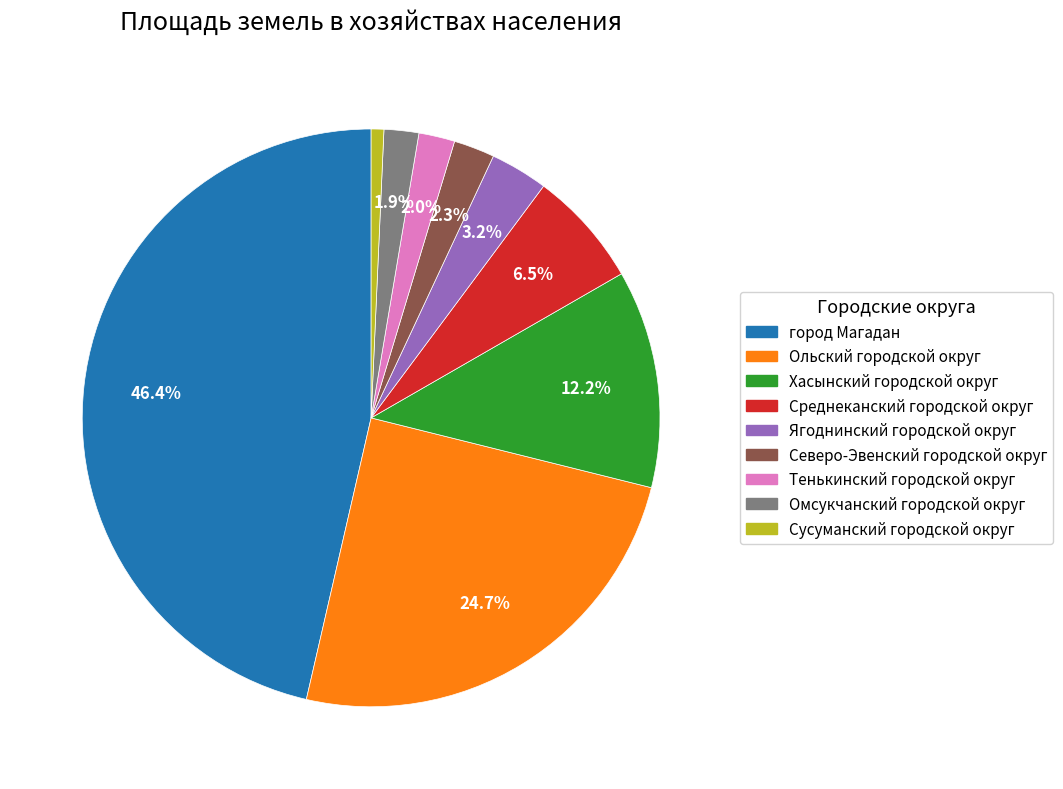

To the nearest percent, what percentage of the pie is Ольский городской округ?

25%